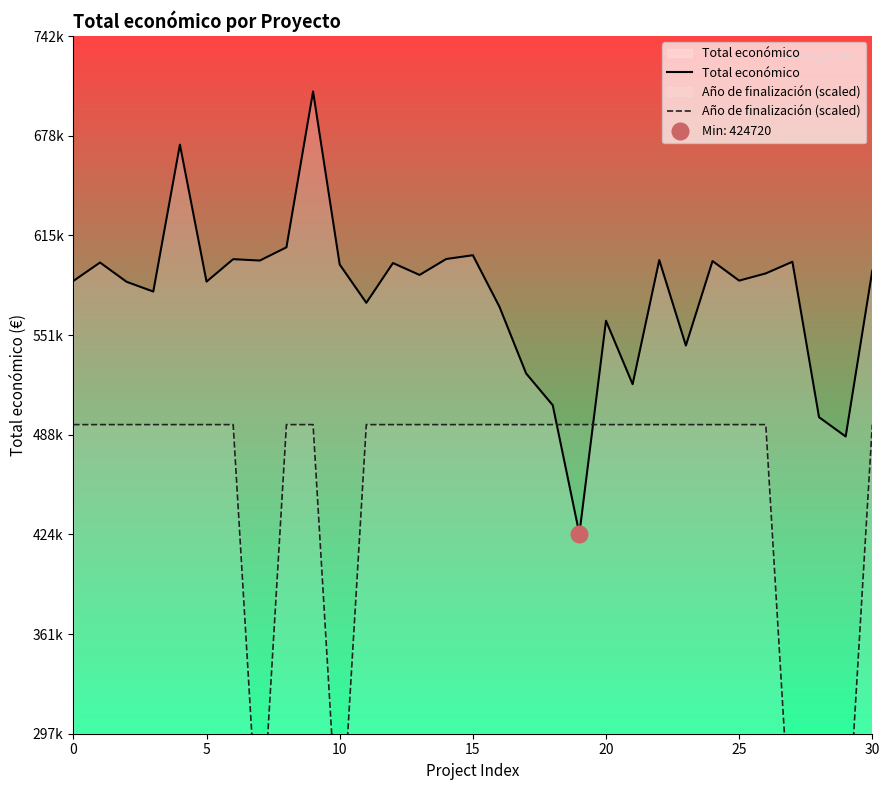

Which category has the lowest value across all series?

7